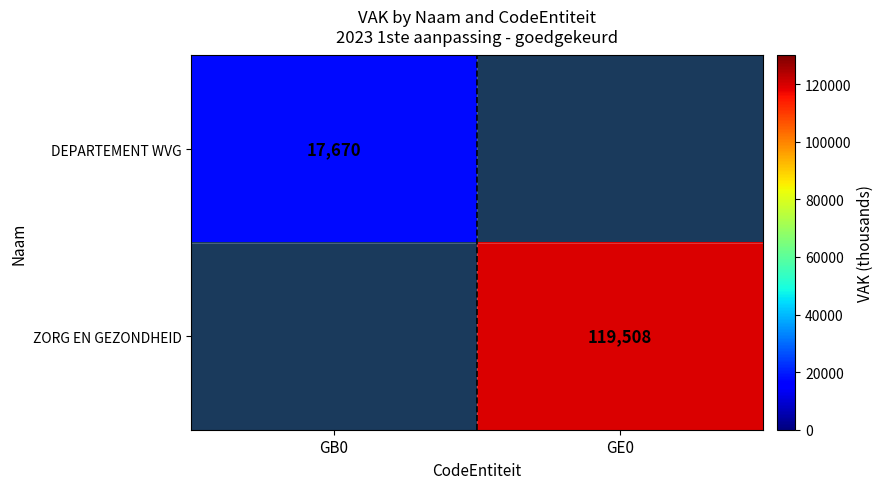

The DEPARTEMENT WVG series shows 8455 at GB0. True or false?

False